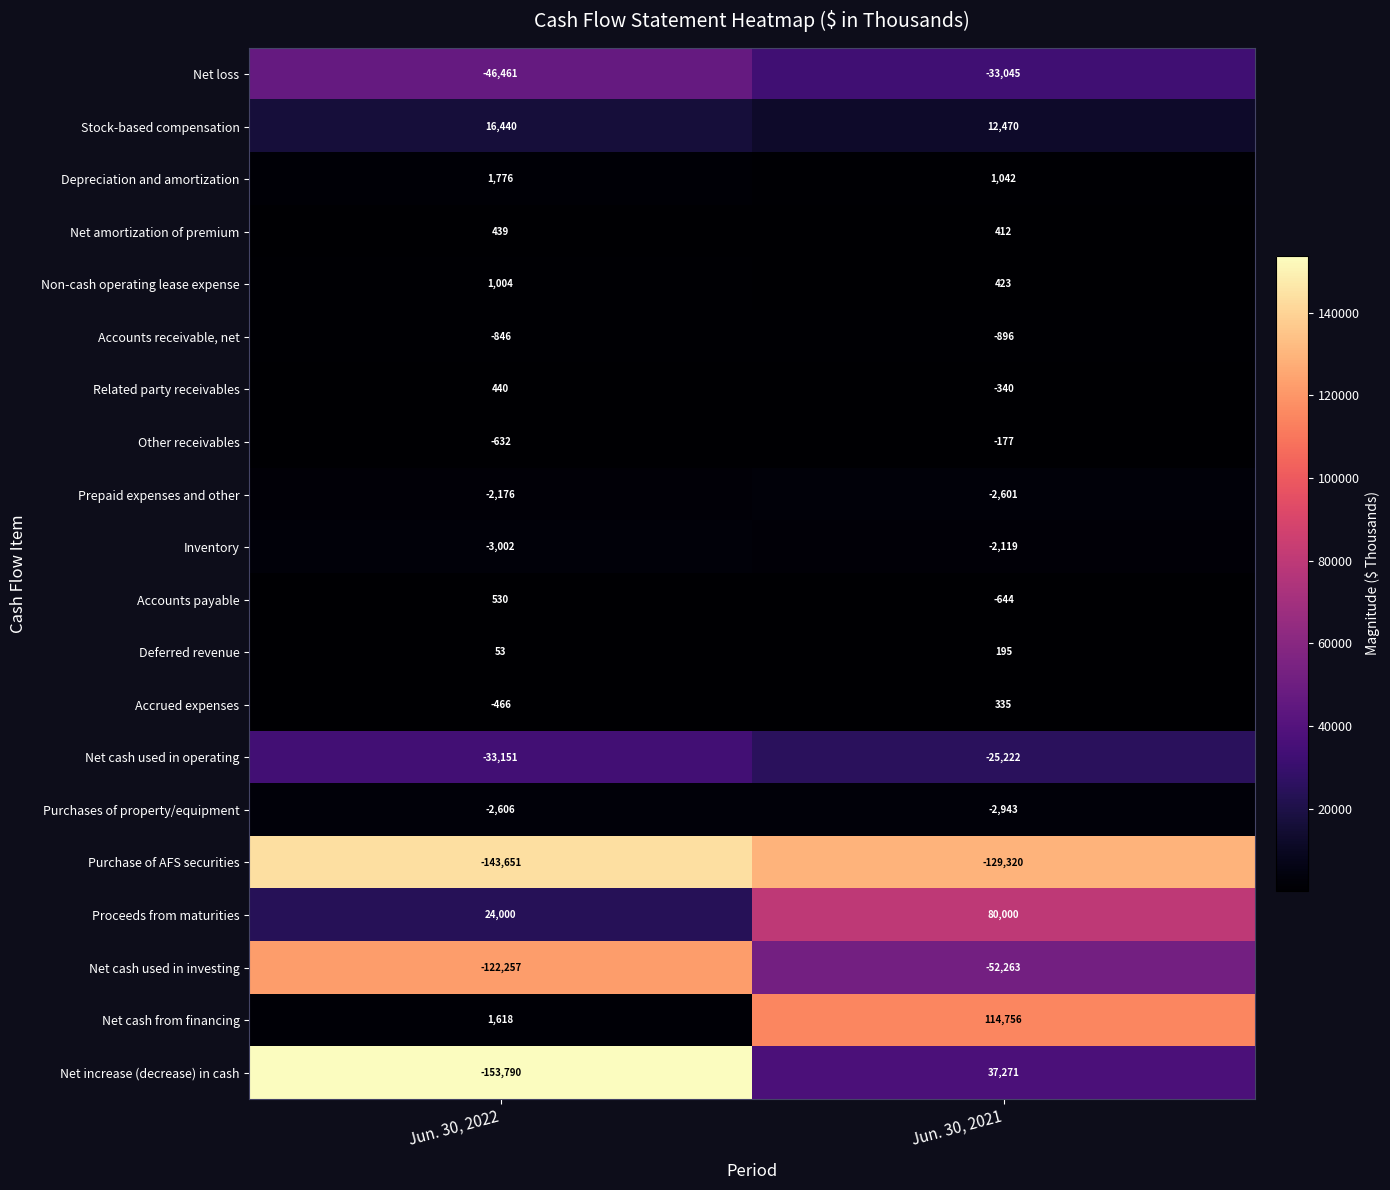

List the series in order of their peak value, highest first.

Net cash from financing, Proceeds from maturities, Net increase (decrease) in cash, Stock-based compensation, Depreciation and amortization, Non-cash operating lease expense, Accounts payable, Related party receivables, Net amortization of premium, Accrued expenses, Deferred revenue, Other receivables, Accounts receivable, net, Inventory, Prepaid expenses and other, Purchases of property/equipment, Net cash used in operating, Net loss, Net cash used in investing, Purchase of AFS securities